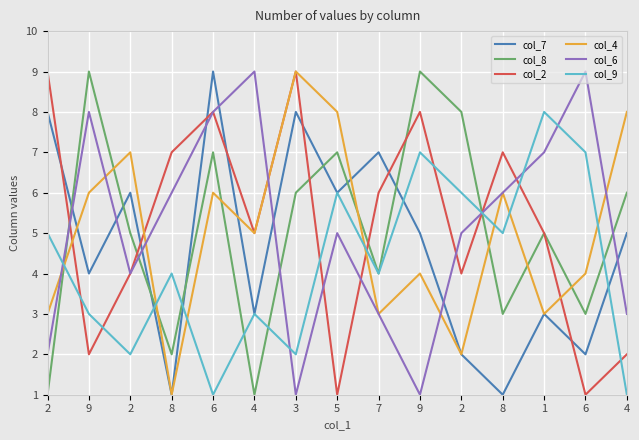

What are all the series names shown in the legend?

col_7, col_8, col_2, col_4, col_6, col_9